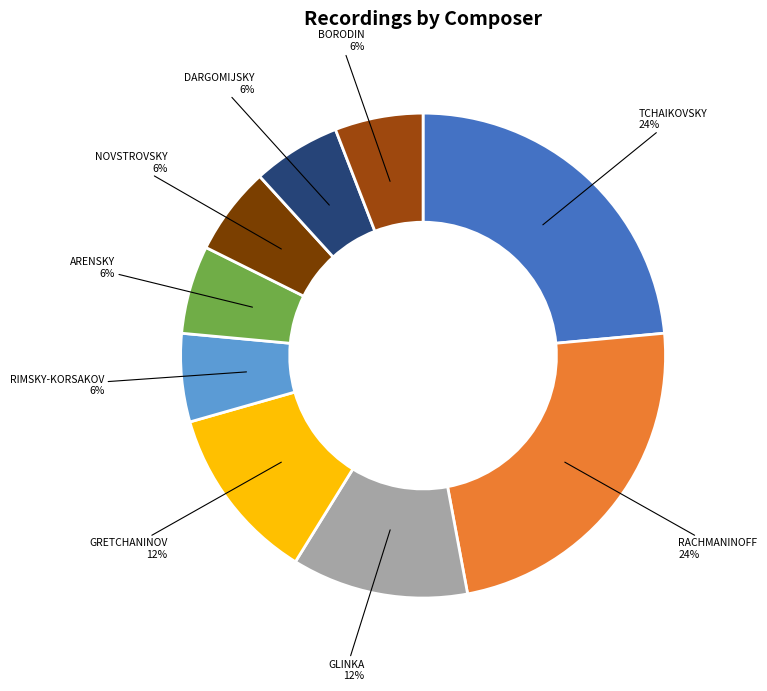

Which slice is the largest?

TCHAIKOVSKY